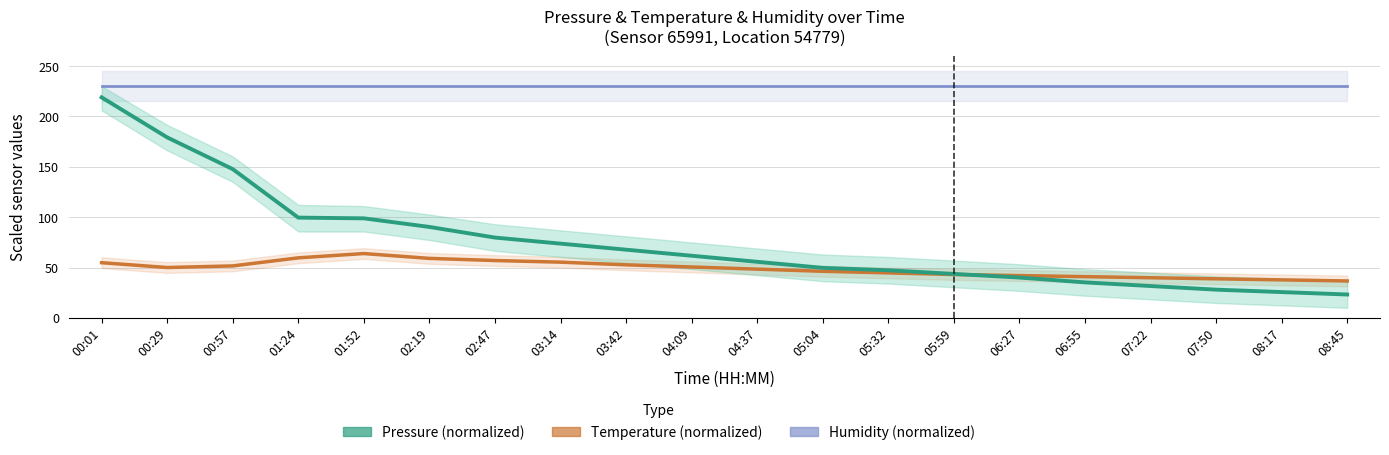

Which series has the widest spread of values?

pressure